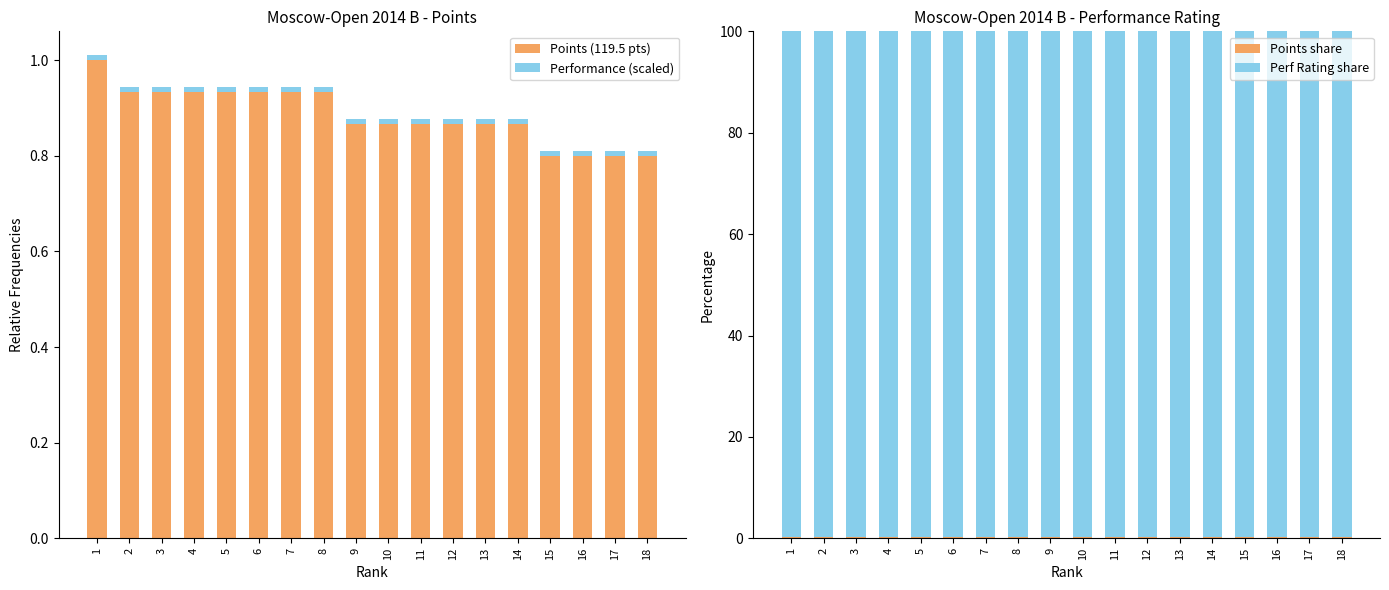

The Points share series shows 0.3 at 8. True or false?

True